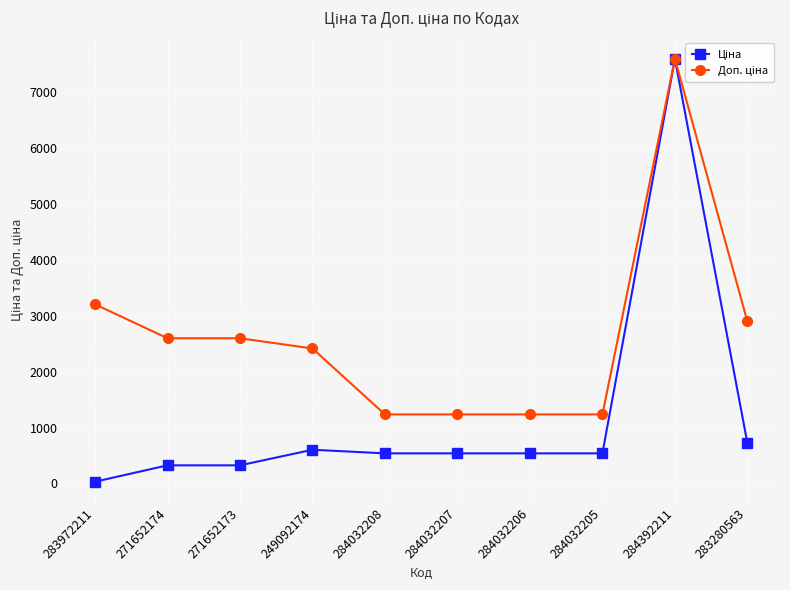

Which label corresponds to the smallest value in the chart?

283972211